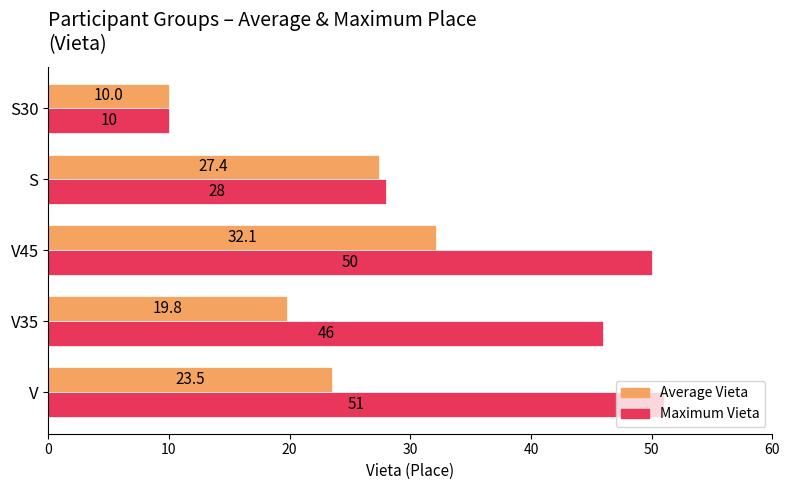

What is the difference between the Maximum Vieta values at V45 and S?

22.0